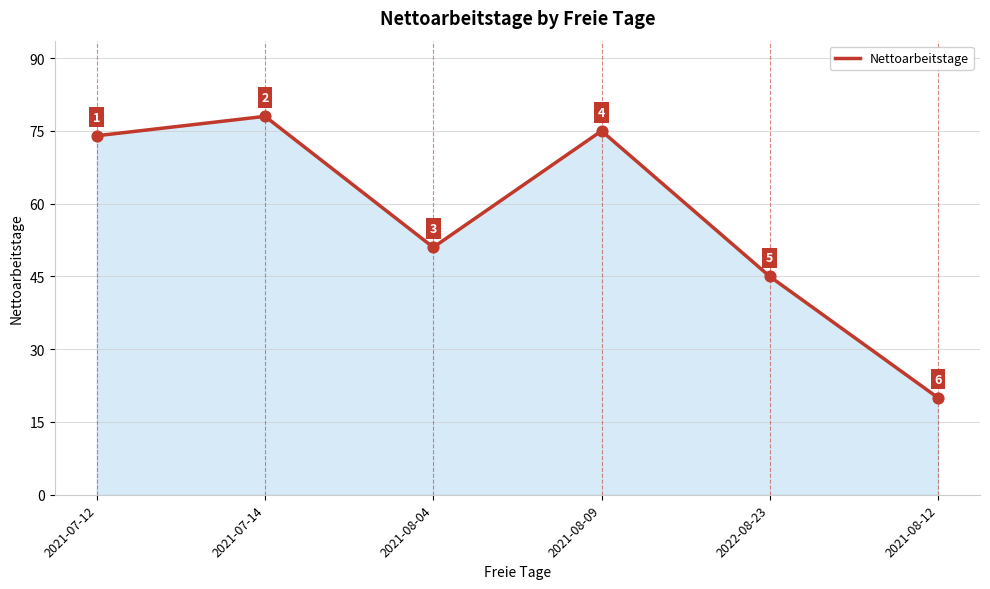

What is the change in value from 2021-07-12 to 2021-08-04?

-23